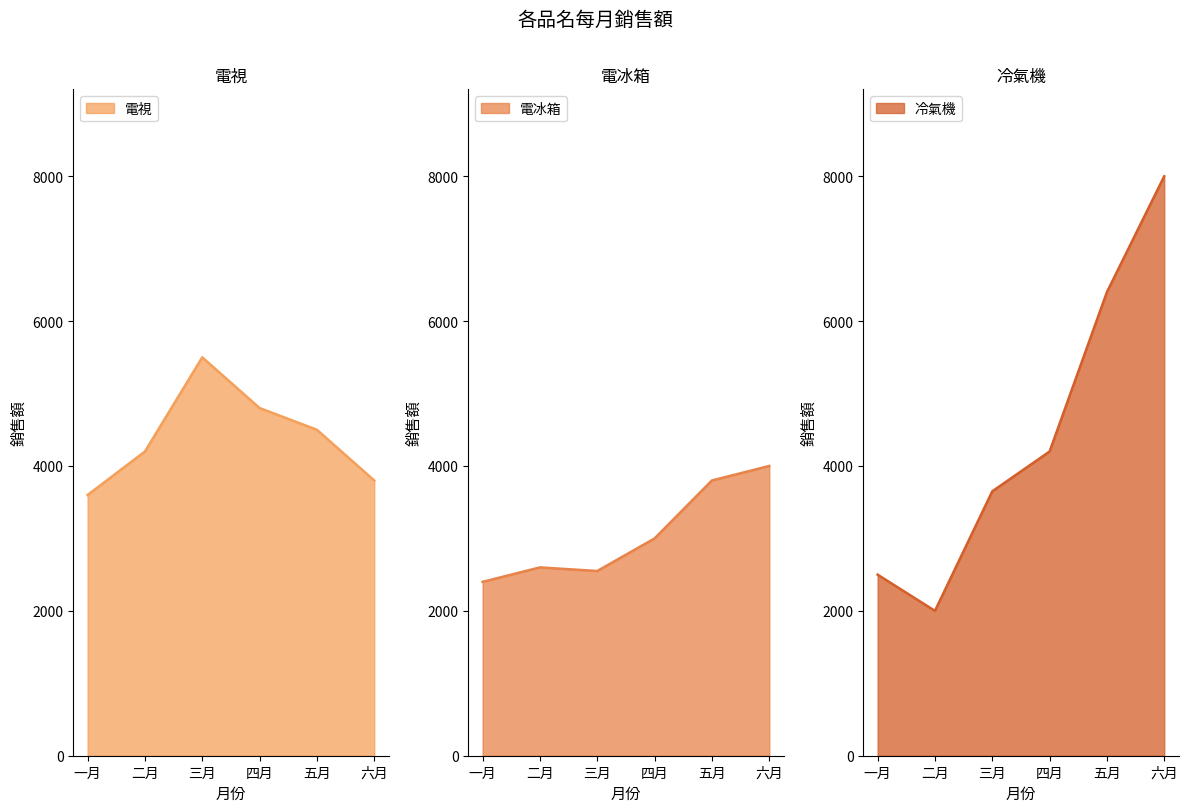

How many data points in 冷氣機 are less than 4200?

3